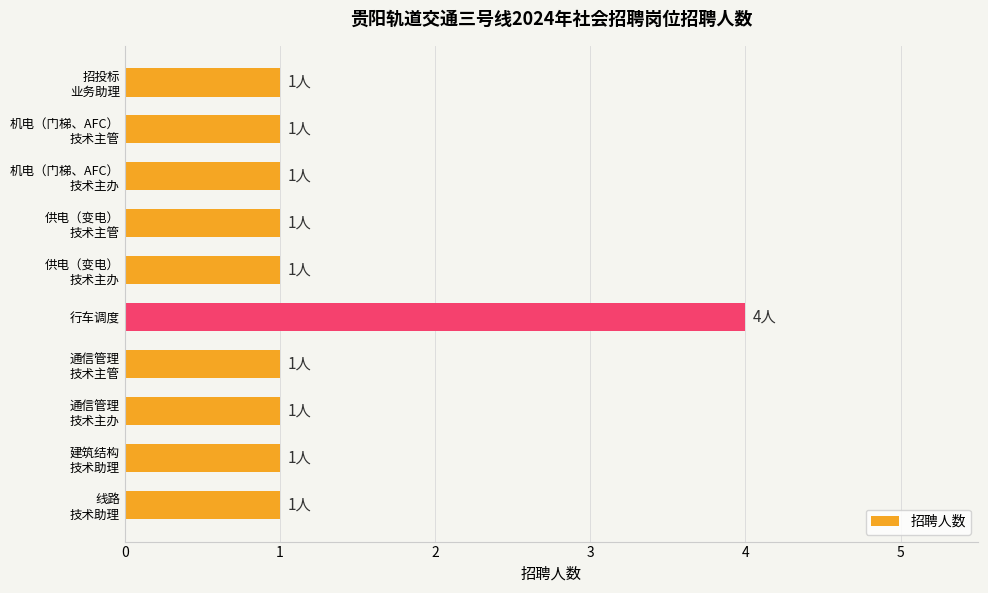

How many values are between 1 and 2?

9